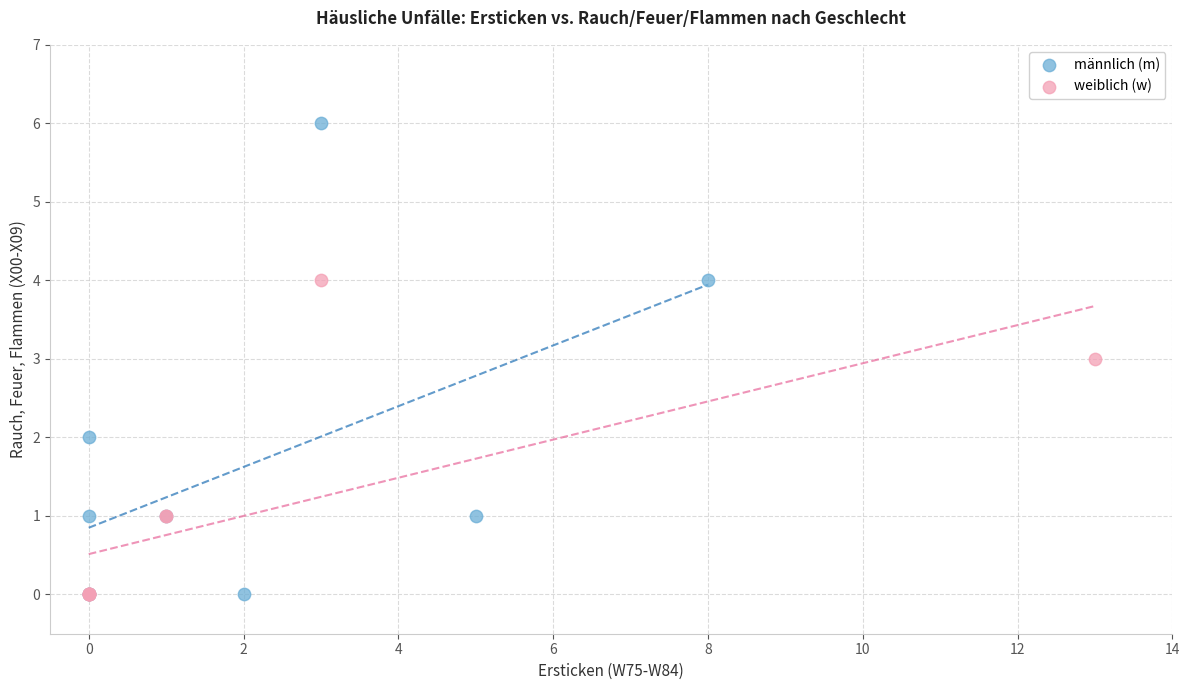

Which series reaches the maximum Y coordinate?

männlich (m)